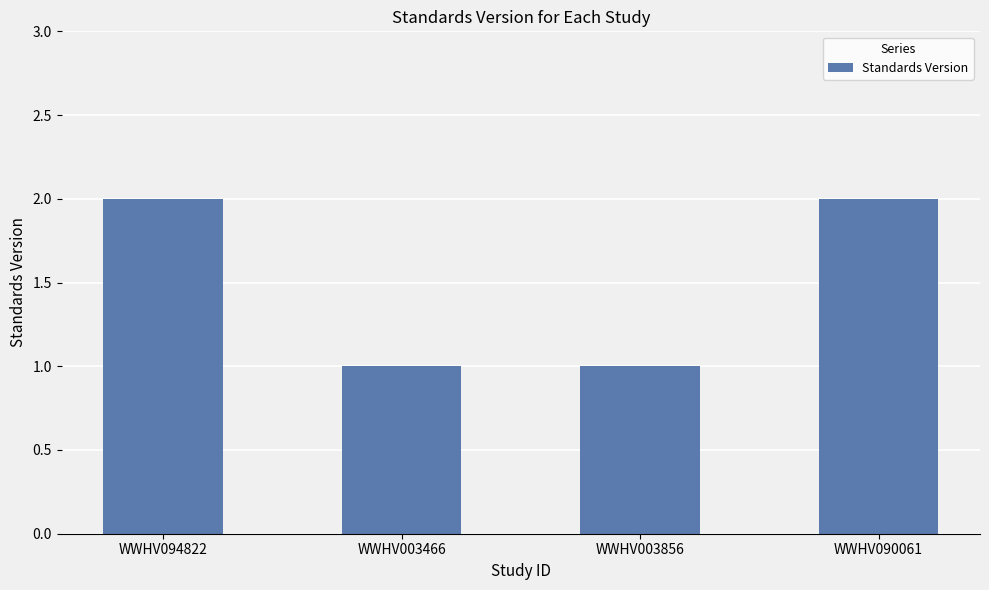

What is the value of the 4th bar from the left?

2